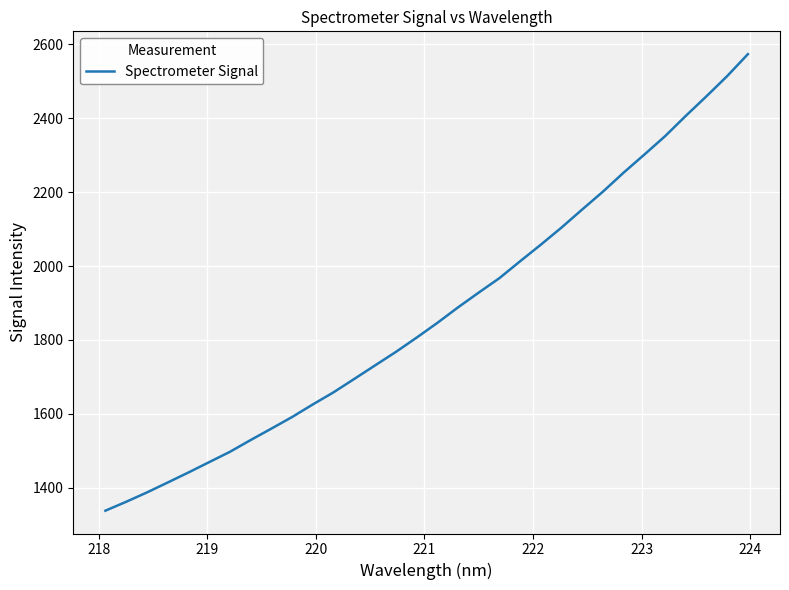

What is the smallest value displayed?

1338.0